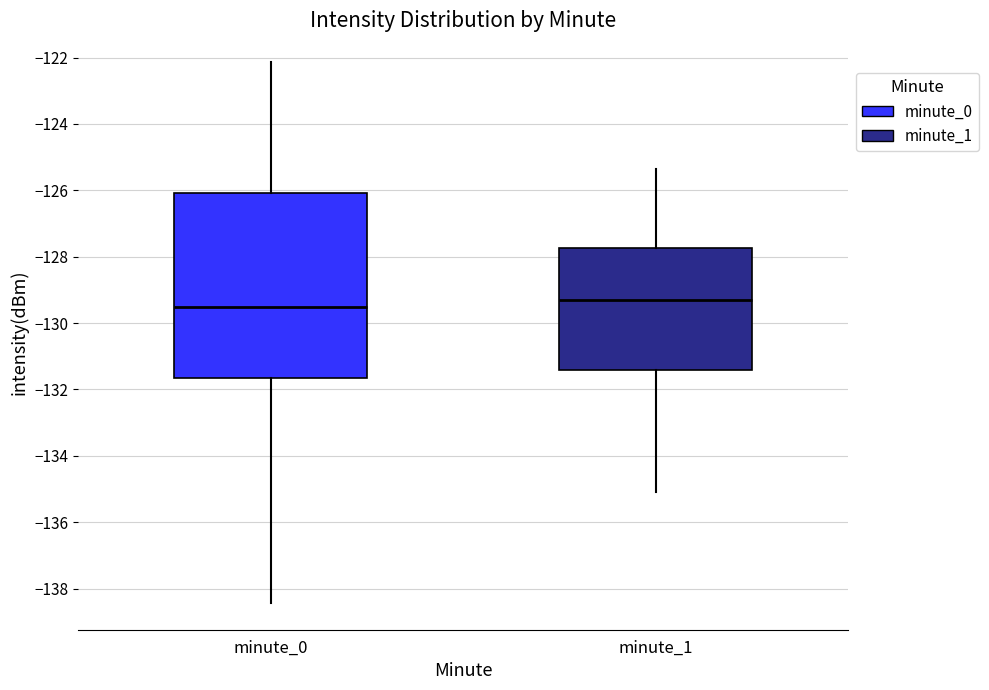

Where does the upper whisker of the box for minute_1 end on the y-axis? The values are not printed on the chart, so give them approximately, as read against the axis.

-125.4